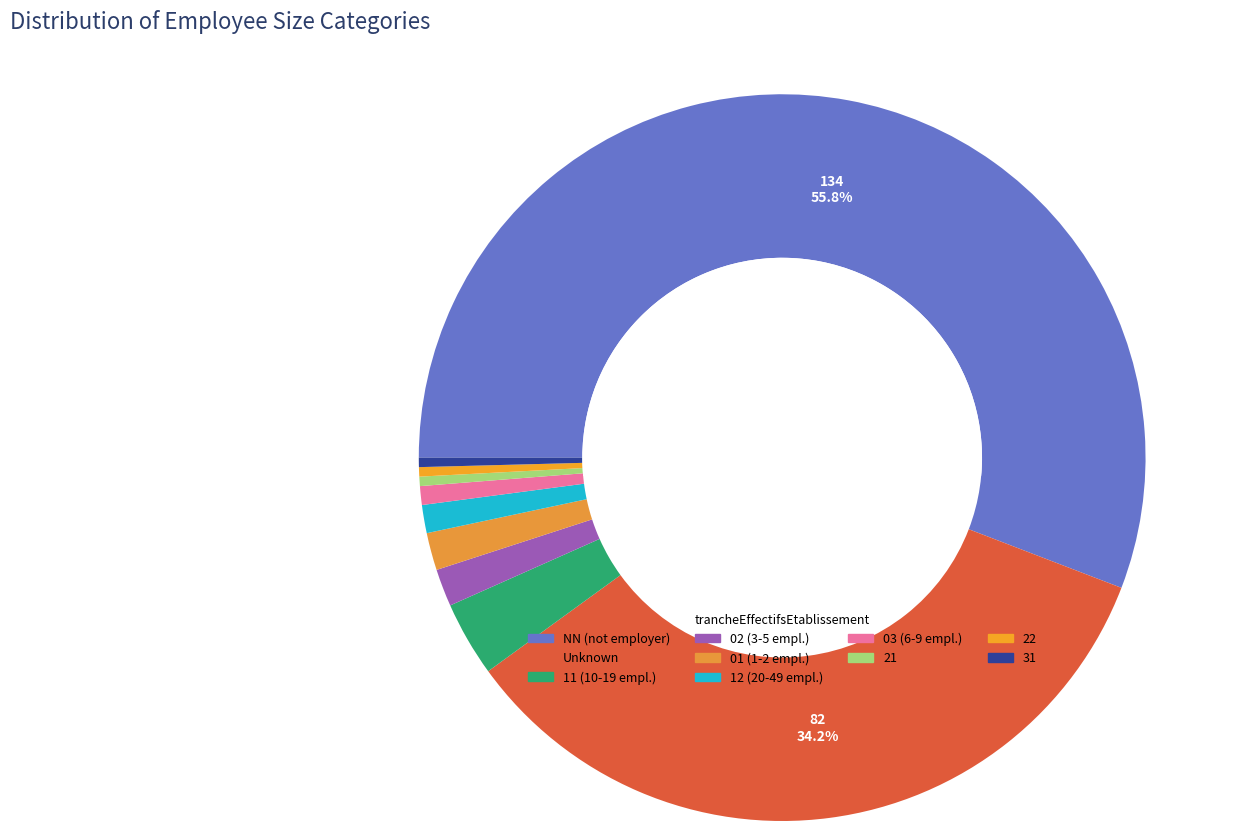

Which category has the smallest portion of the pie?

21